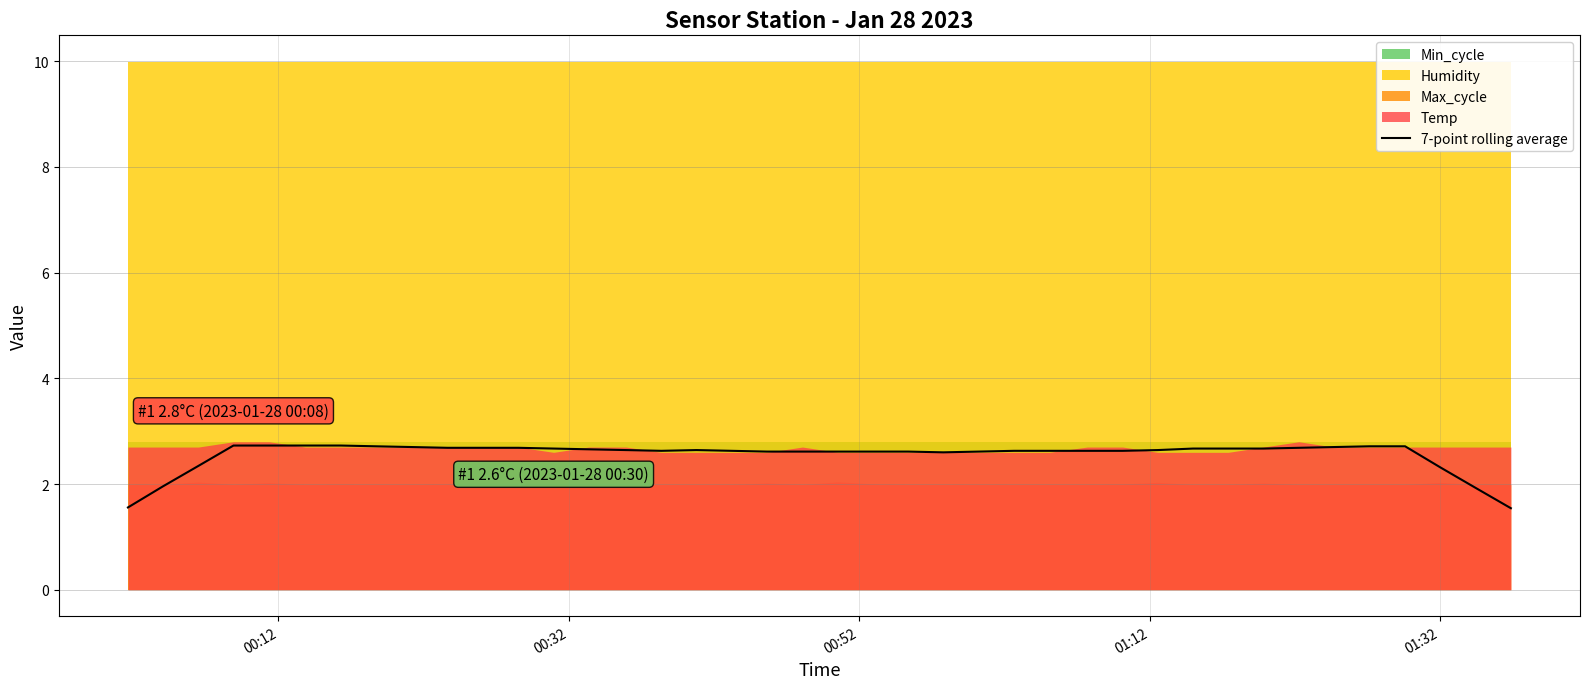

What is the minimum value for 7-point rolling average?

1.5